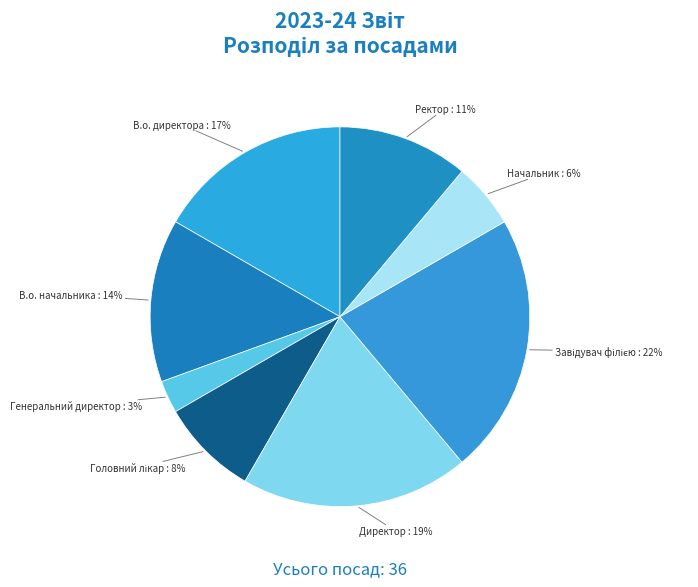

What percentage is the Генеральний директор slice, to the nearest percent?

3%